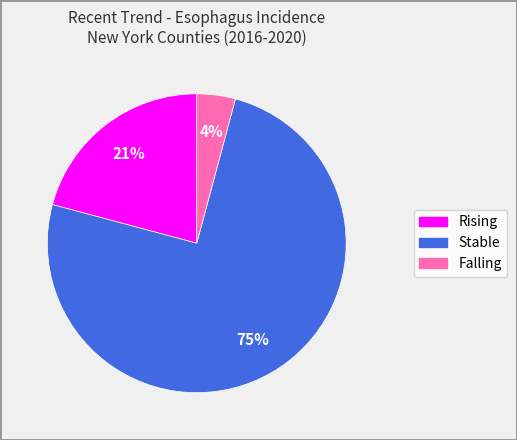

Is there any slice that represents more than half of the pie?

Yes